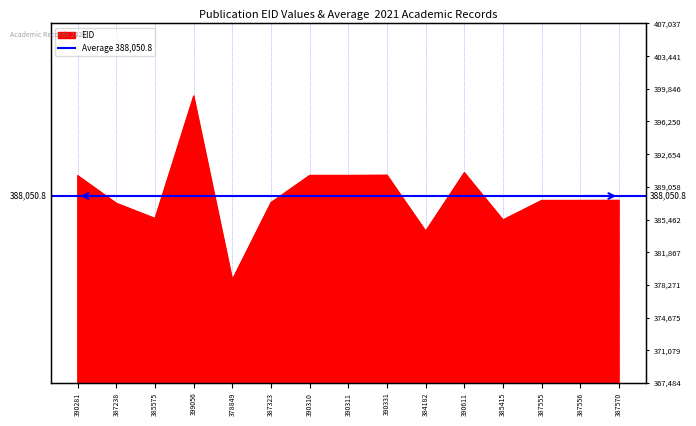

Where is the first local minimum?

385575